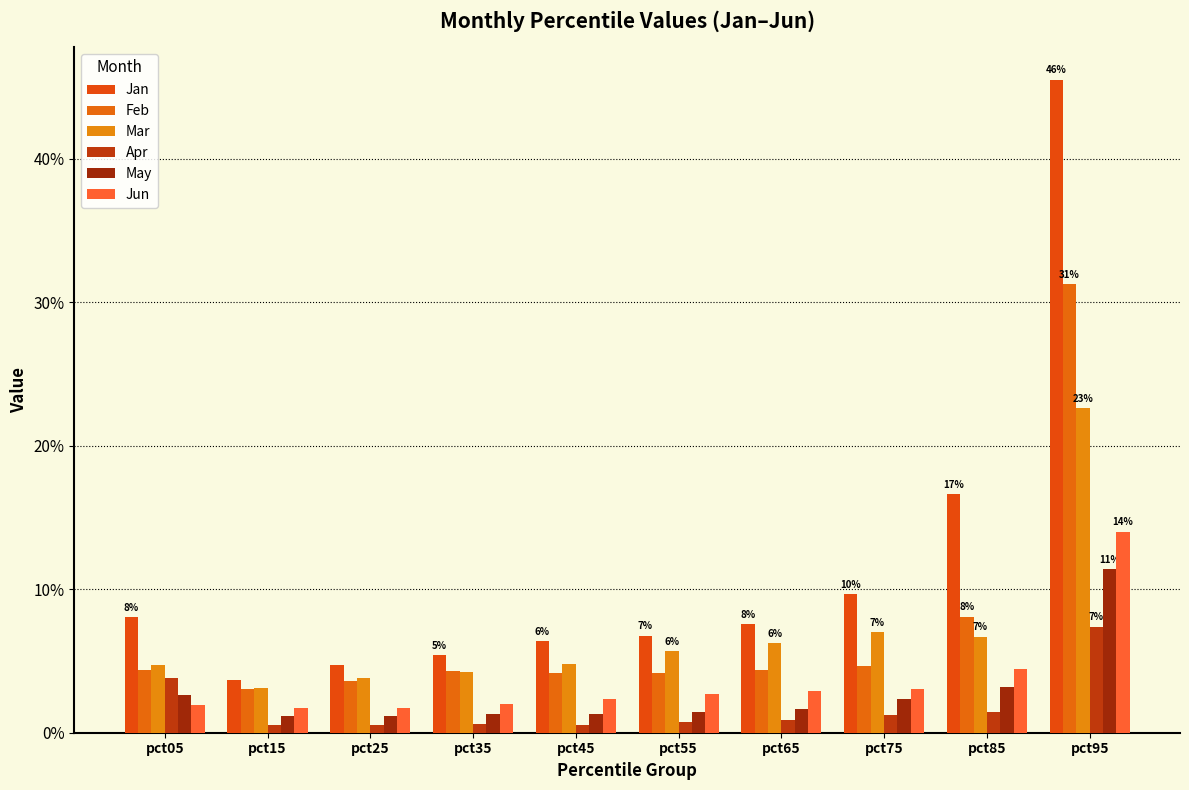

Are the bars horizontal?

No